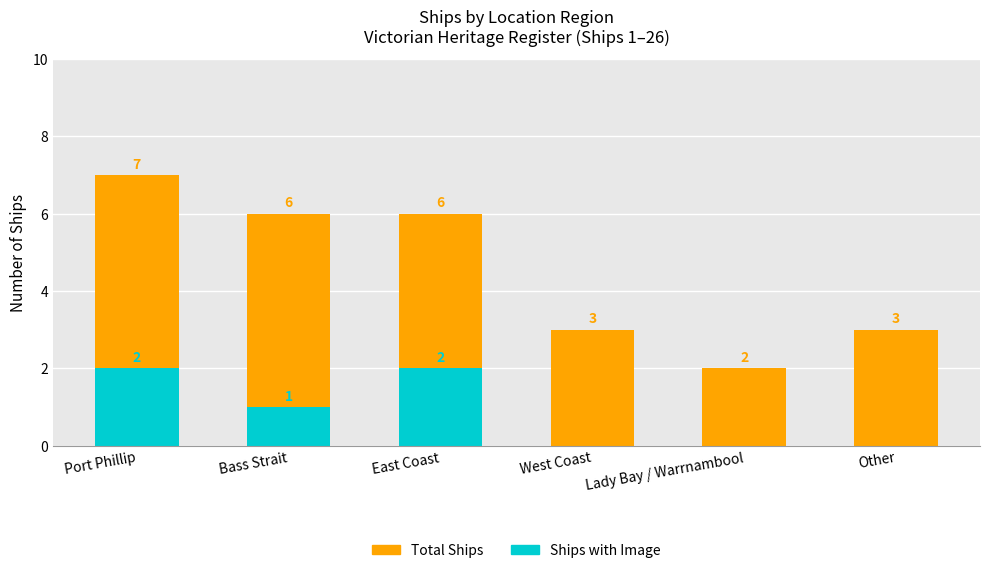

The value of Total Ships at Lady Bay / Warrnambool is 3. True or false?

False